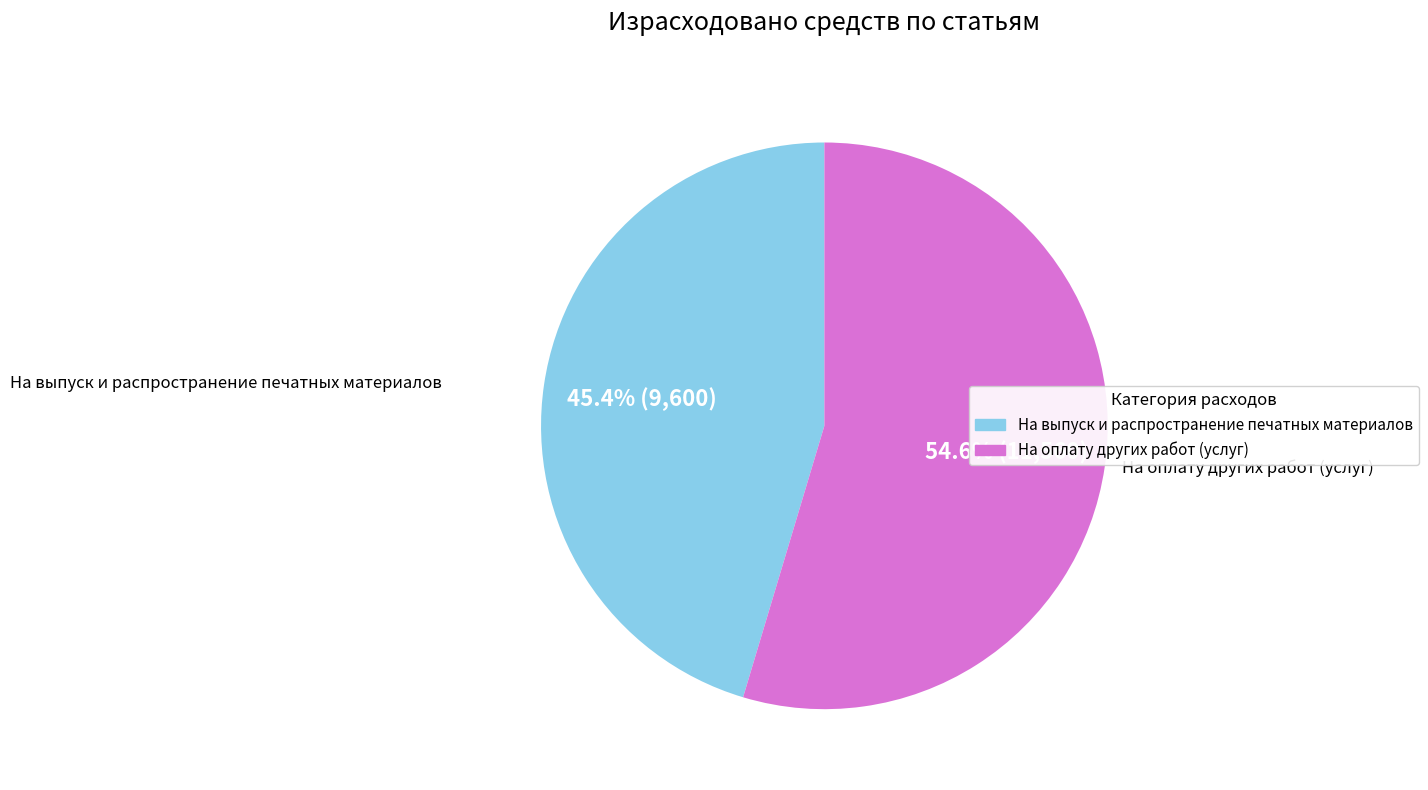

Combined, do На выпуск и распространение печатных материалов and На оплату других работ (услуг) account for over 50%?

Yes